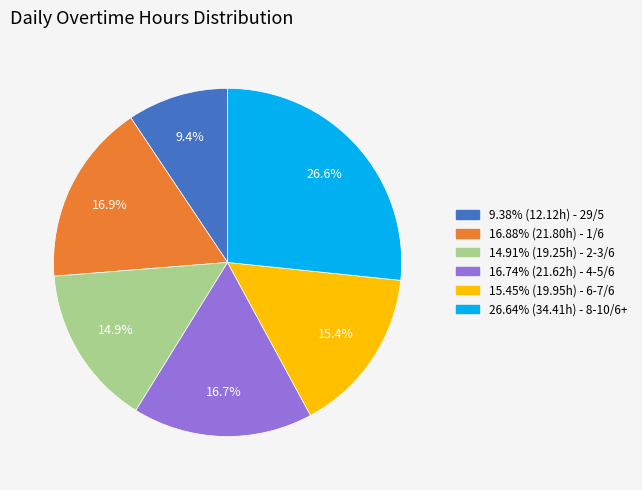

Does any single category account for the majority?

No